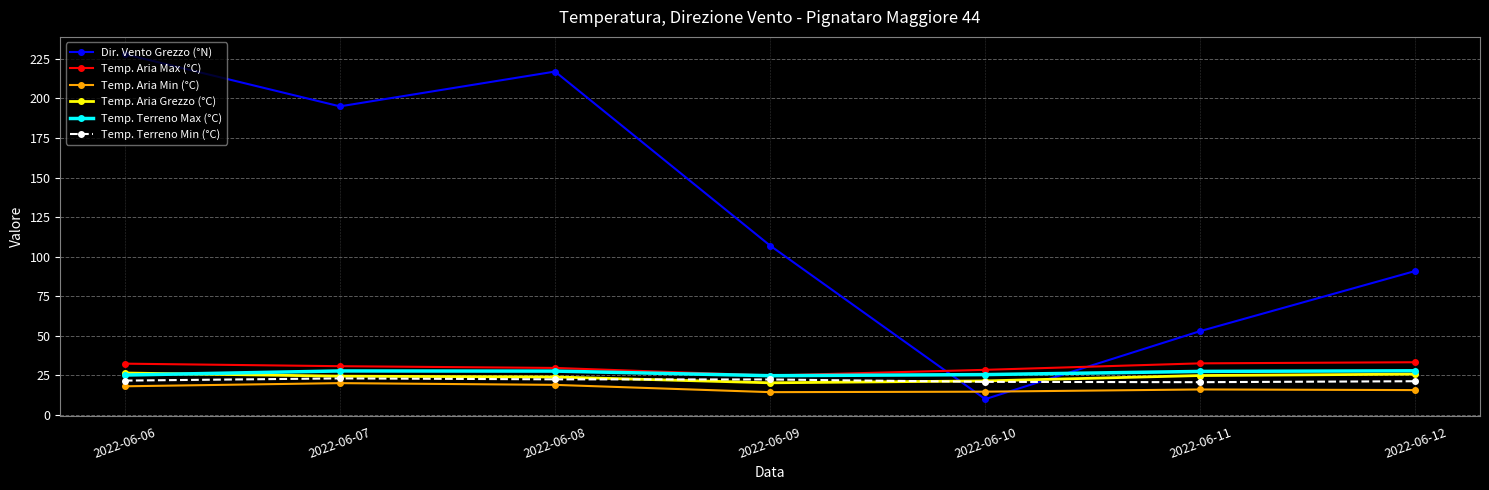

Read the Temp. Aria Max (°C) value at 2022-06-12.

33.3